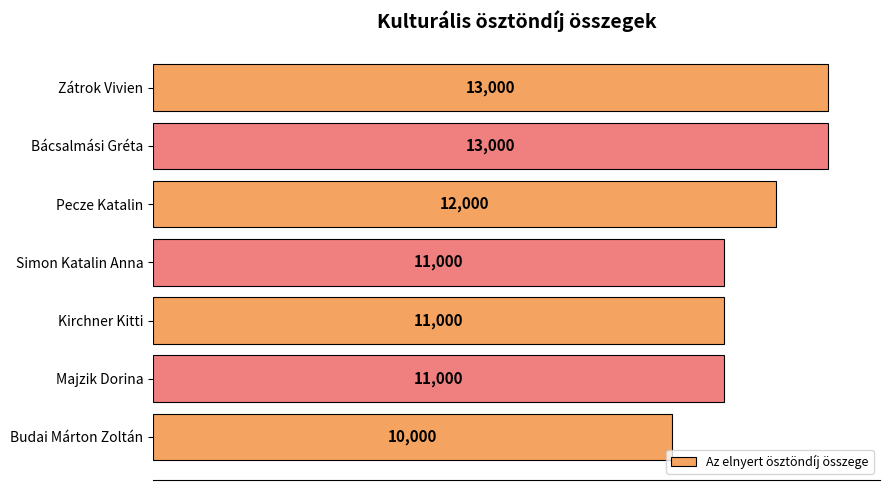

Which has a higher value, Bácsalmási Gréta or Budai Márton Zoltán?

Bácsalmási Gréta